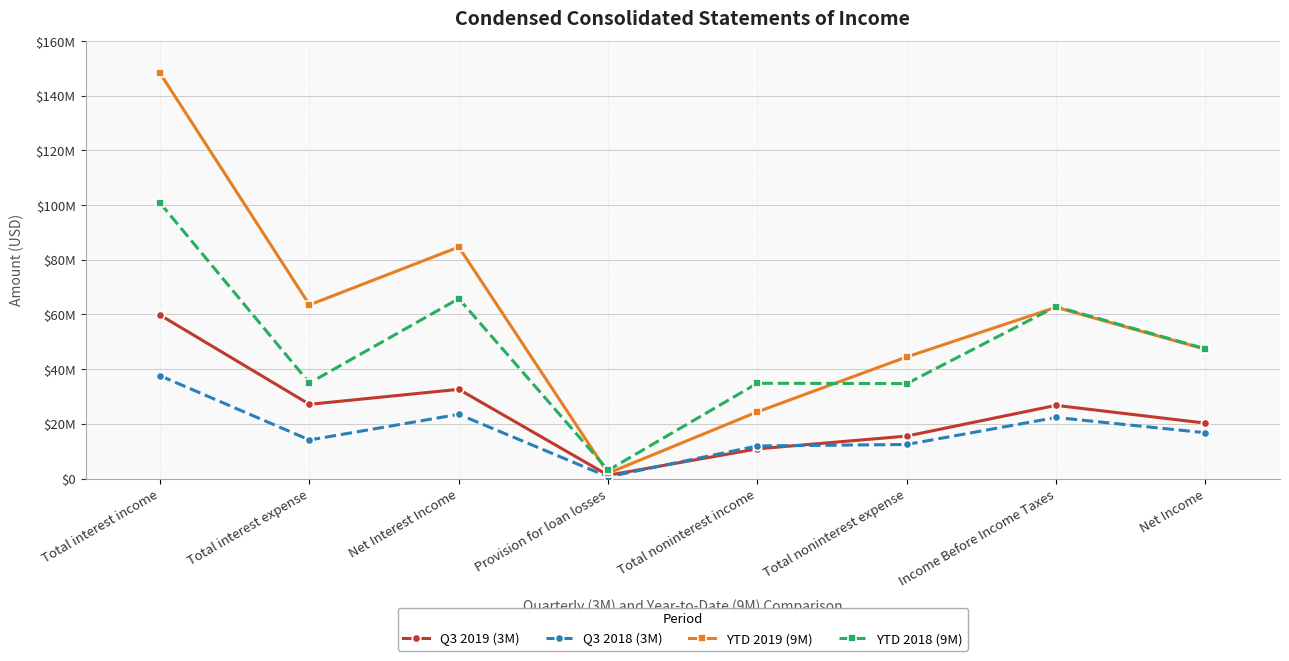

Does the chart have visible grid lines?

Yes